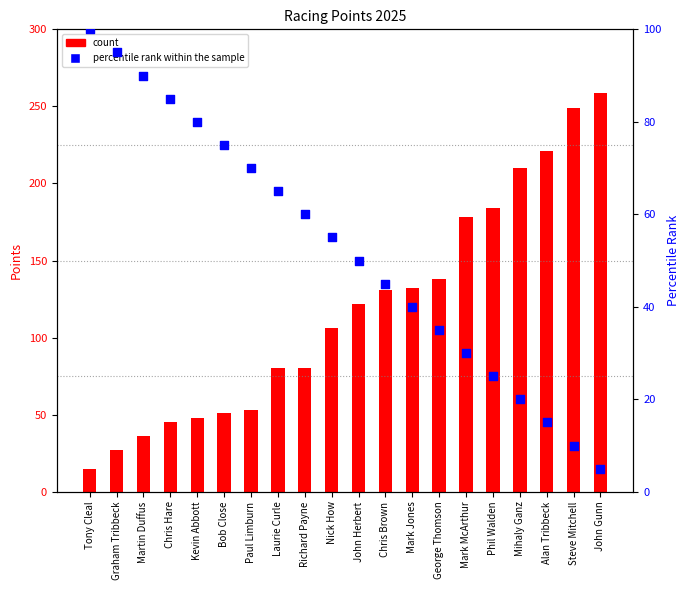

What are all the series names shown in the legend?

count, percentile rank within the sample